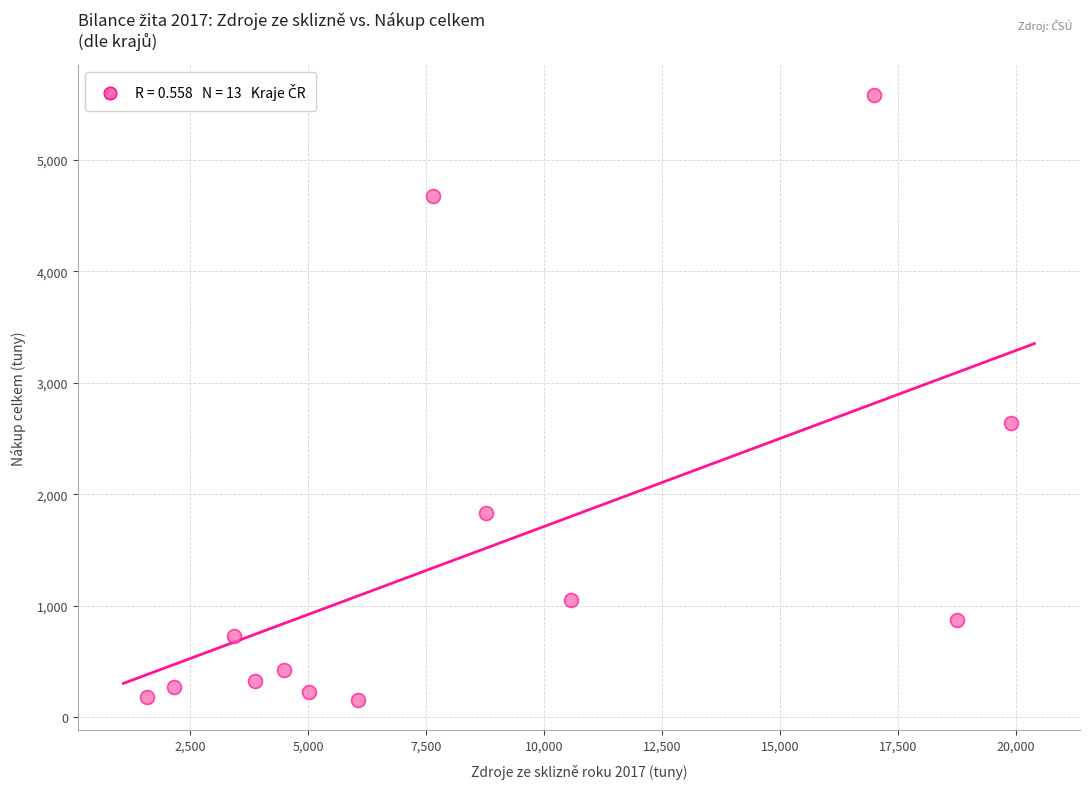

What is the range of X values (max minus min)?

18303.0